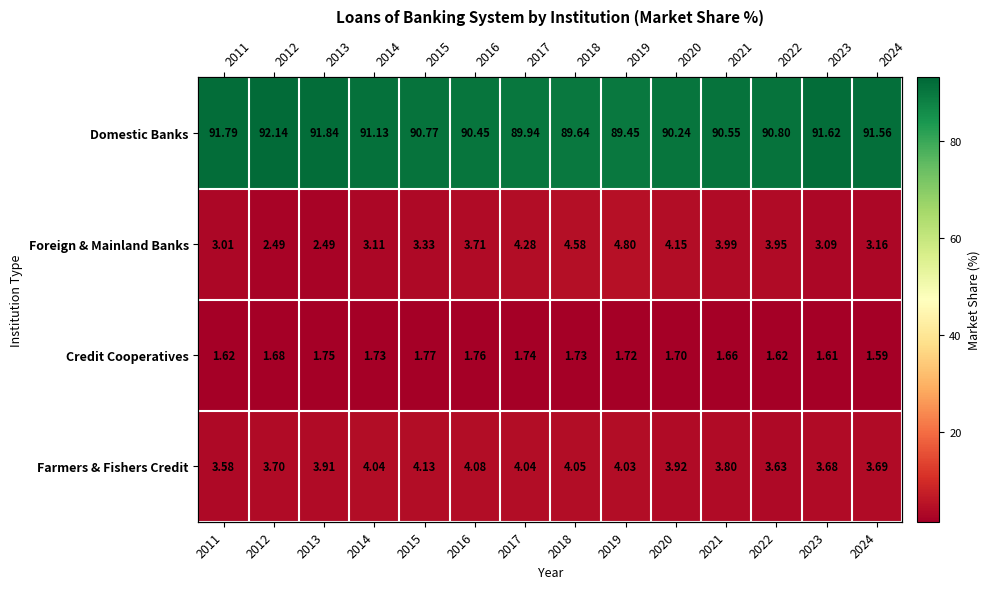

What is the spread (max minus min) of values at 2020?

88.5